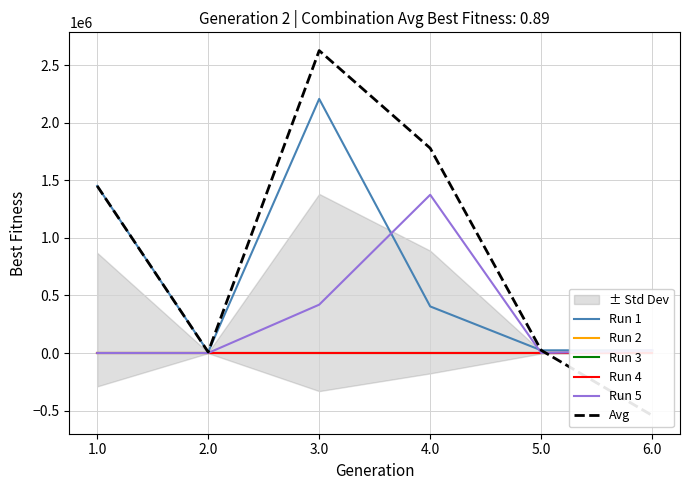

The Avg series shows 13836 at 2.0. True or false?

False